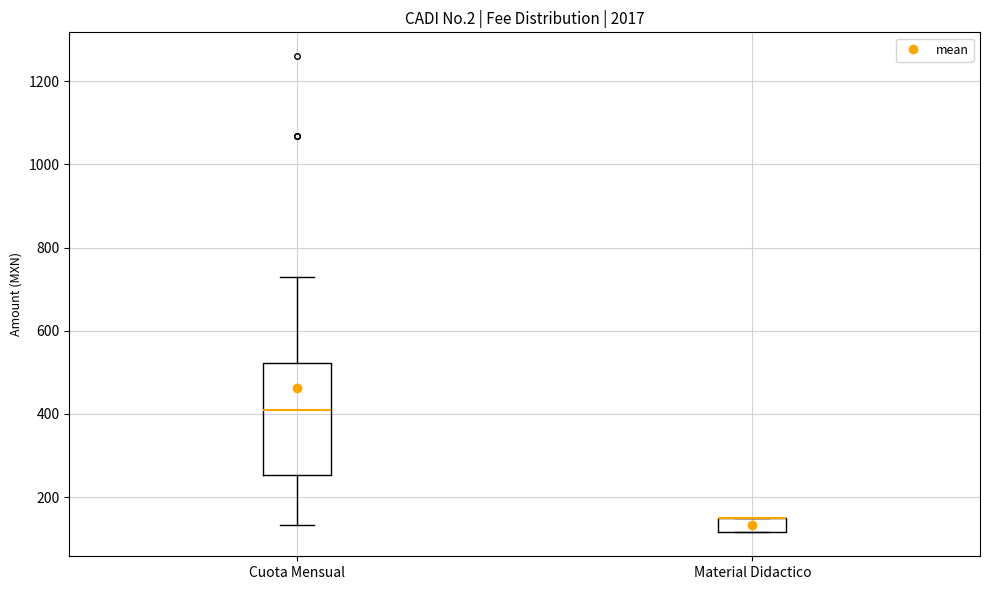

Which box is the tallest, from its lower edge to its upper edge?

Cuota Mensual